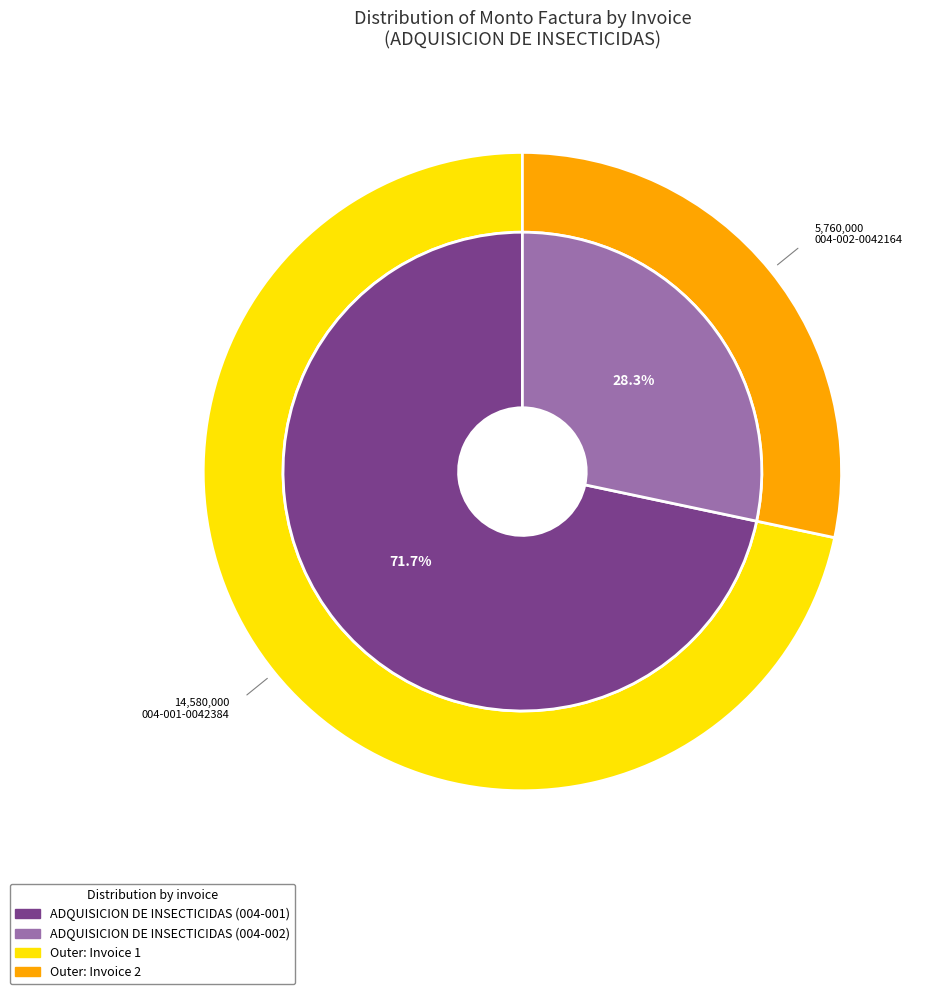

Combined, what portion of the pie is 004-001-0042384 and 004-002-0042164?

100.0%